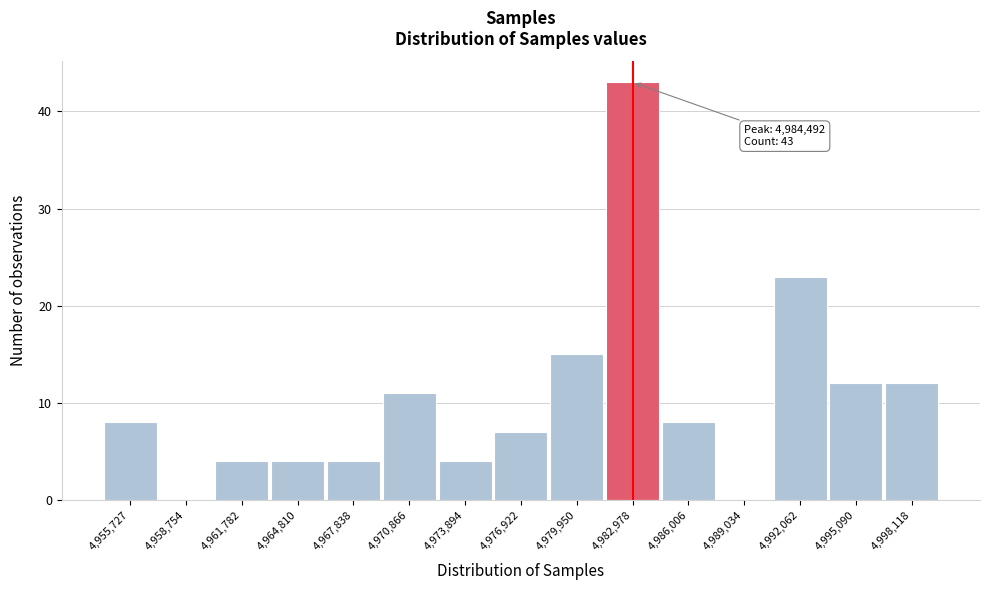

Reading left to right, what are all the values shown in this chart?

4,955,727=8	4,958,754=0	4,961,782=4	4,964,810=4	4,967,838=4	4,970,866=11	4,973,894=4	4,976,922=7	4,979,950=15	4,982,978=43	4,986,006=8	4,989,034=0	4,992,062=23	4,995,090=12	4,998,118=12